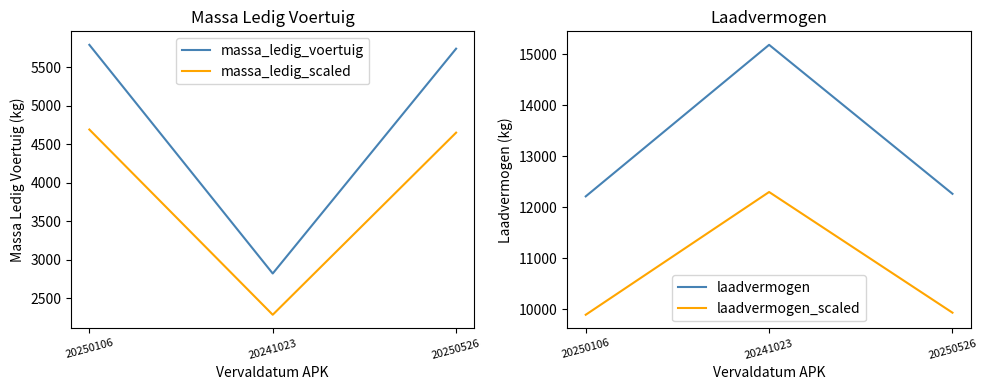

Rank the categories by laadvermogen_scaled value from highest to lowest.

20241023, 20250526, 20250106